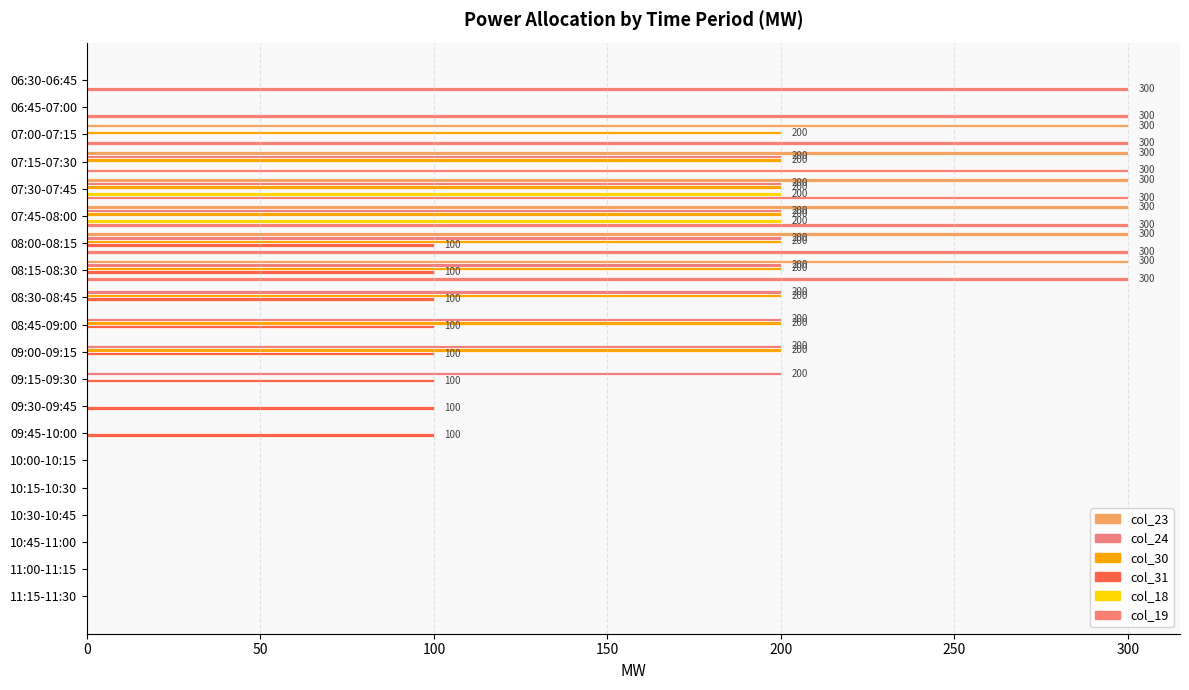

What are all the series names shown in the legend?

col_23, col_24, col_30, col_31, col_18, col_19